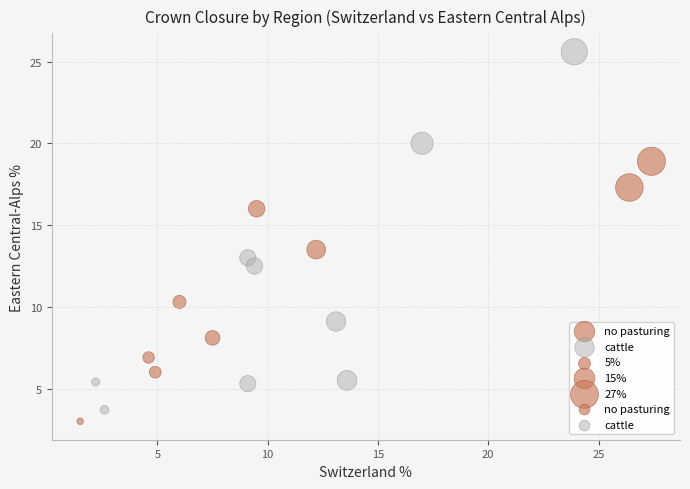

Which series has the largest Y range (max minus min)?

cattle